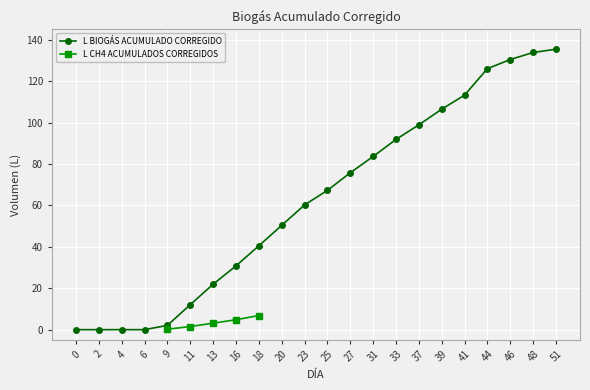

Is it true that the value at 37 is 98.9?

True